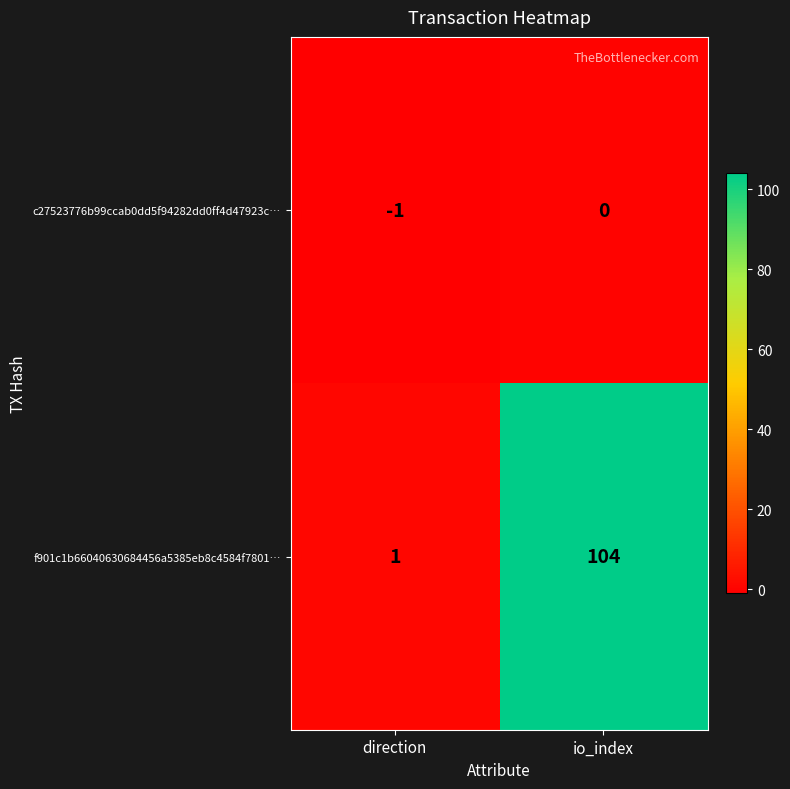

How many categories are shown in the chart?

2